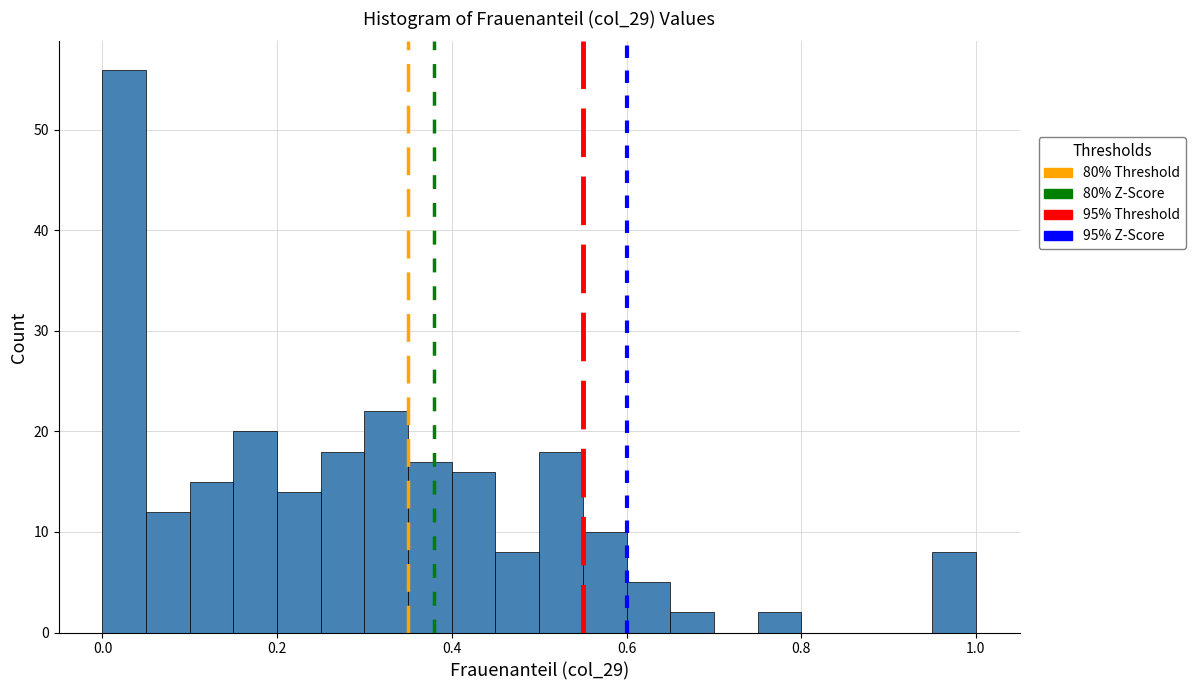

Read against the x-axis, roughly where is the centre of the tallest bar?

0.02